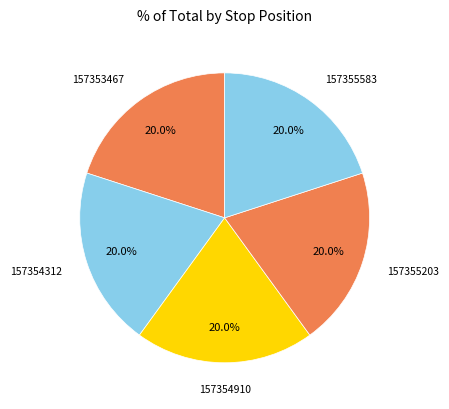

Does any single category account for the majority?

No